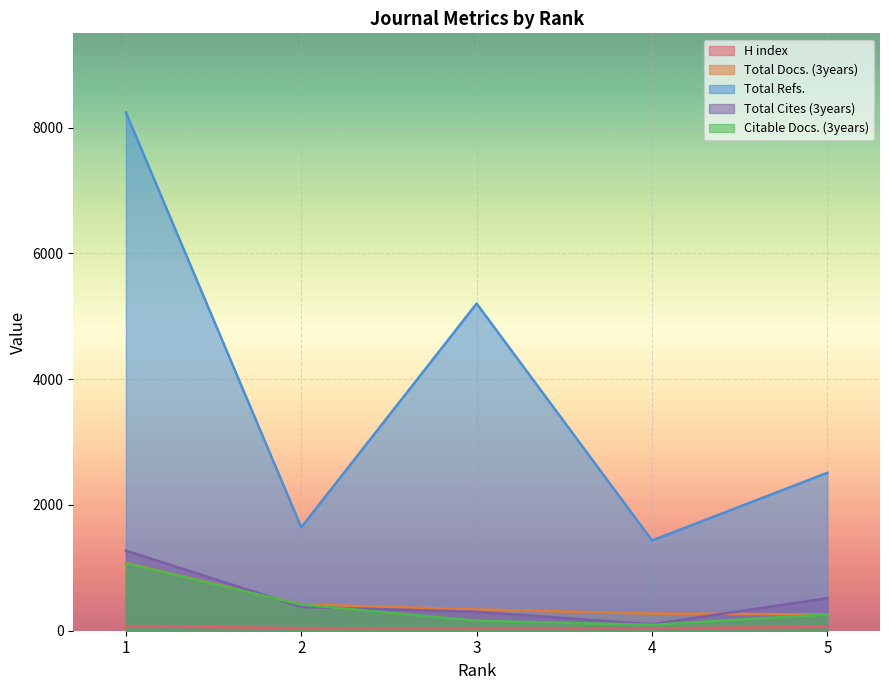

How many lines are shown in the chart?

5